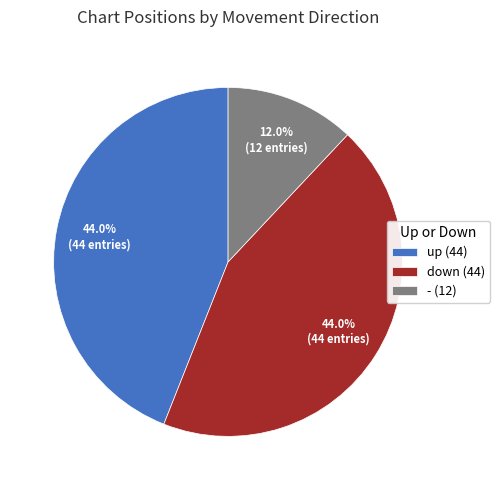

What is the total percentage of - and up?

56.0%